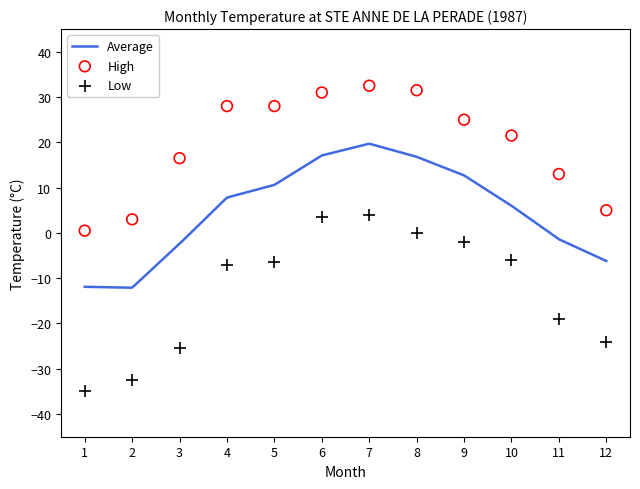

Which series reaches the minimum Y coordinate?

Low